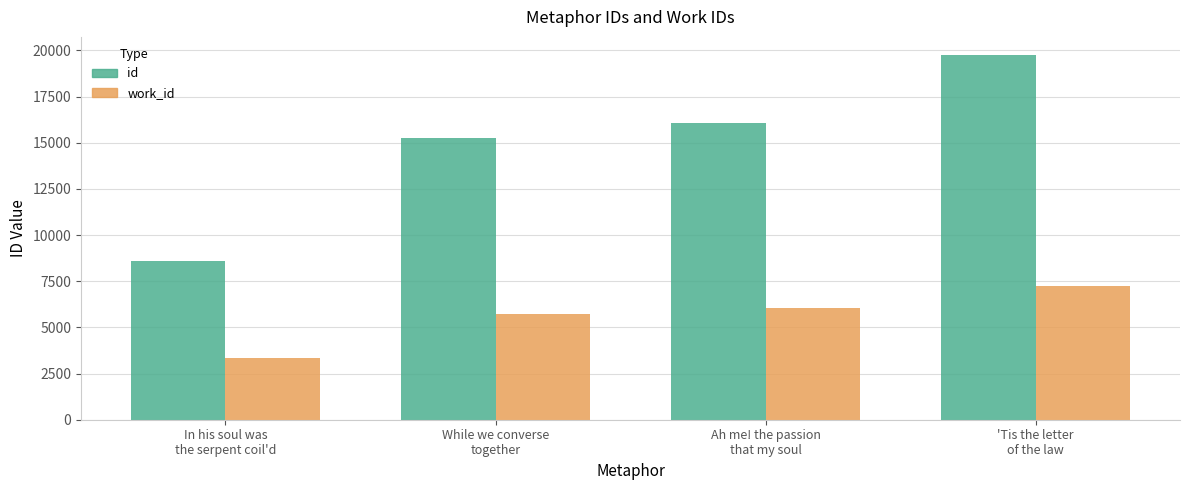

At 'Tis the letter
of the law, list the series in order from smallest to largest.

work_id, id